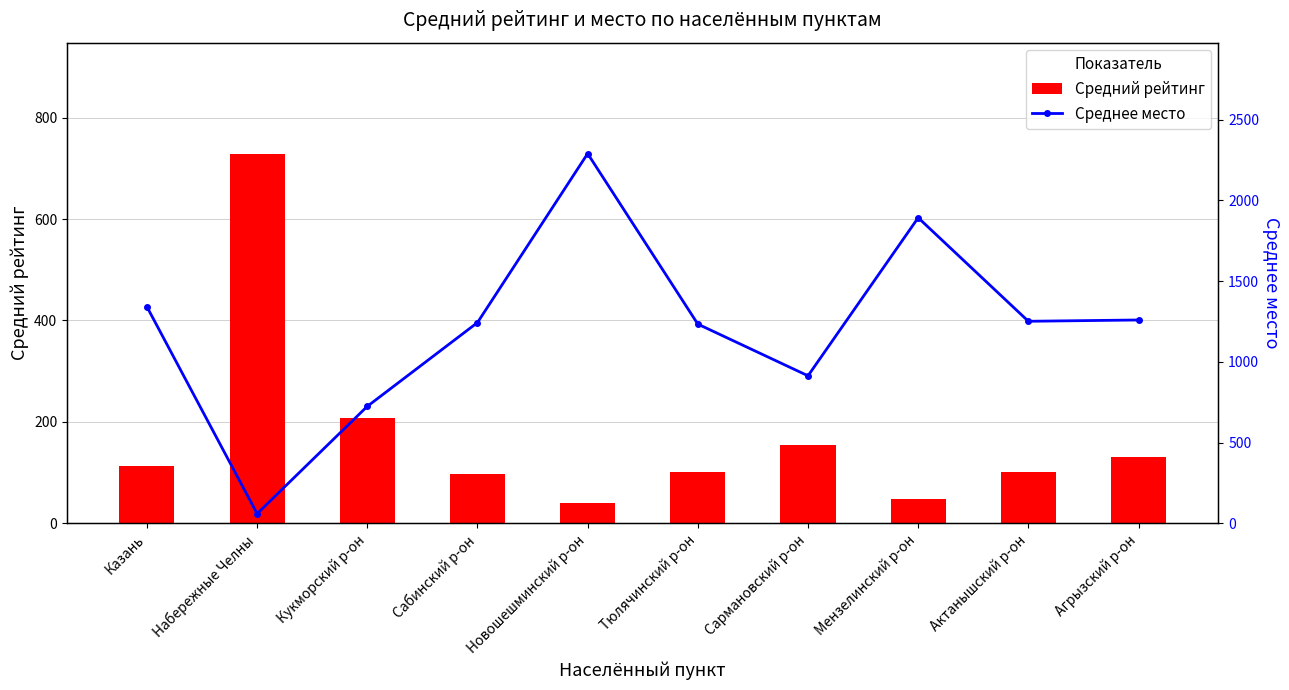

Rank the series by their average value, from lowest to highest.

Средний рейтинг, Среднее место